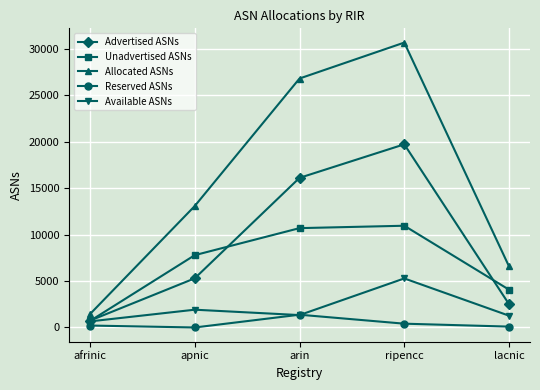

How many series are shown in this chart?

5